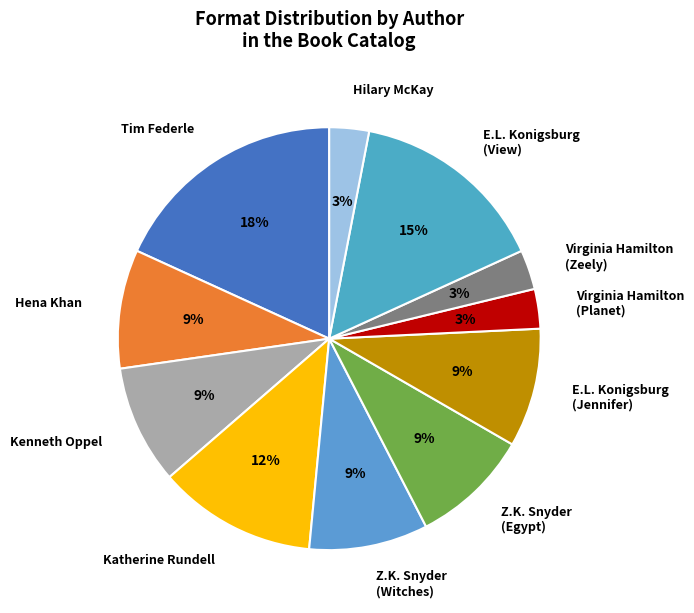

To the nearest percent, what is the combined percentage of Virginia Hamilton (Zeely) and Katherine Rundell?

15%